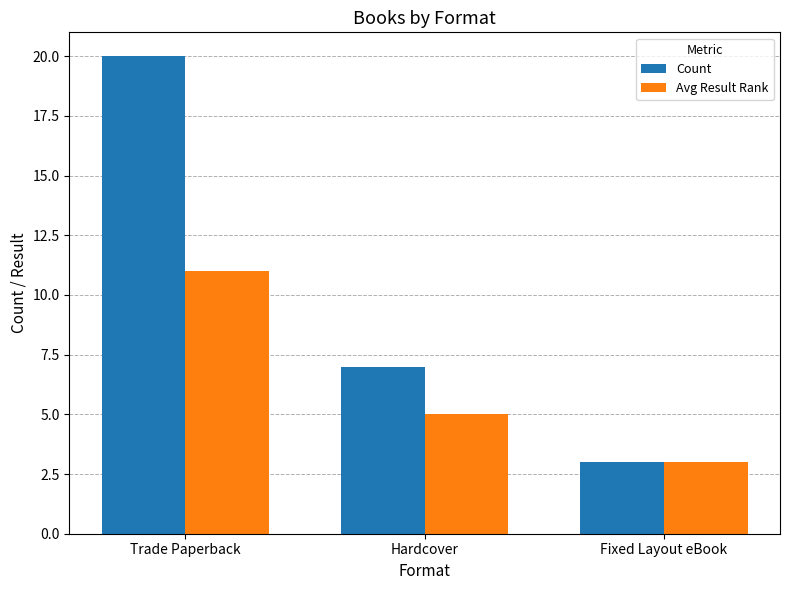

What is the total value across all series at Hardcover?

12